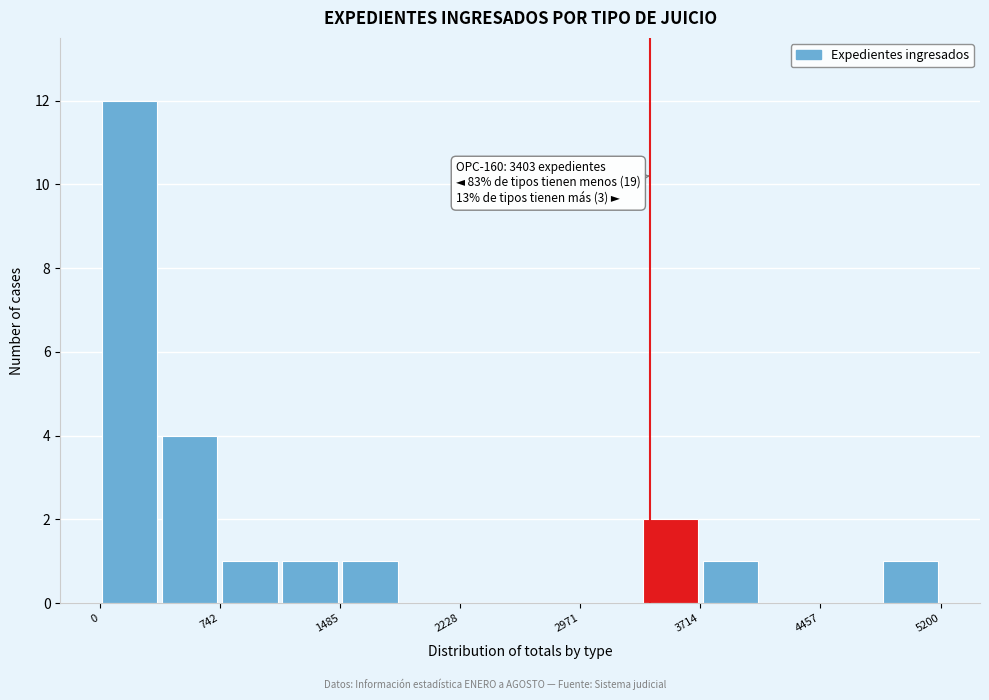

Around what value on the x-axis is the tallest bar? Give the approximate position of its centre, as read against the axis.

200